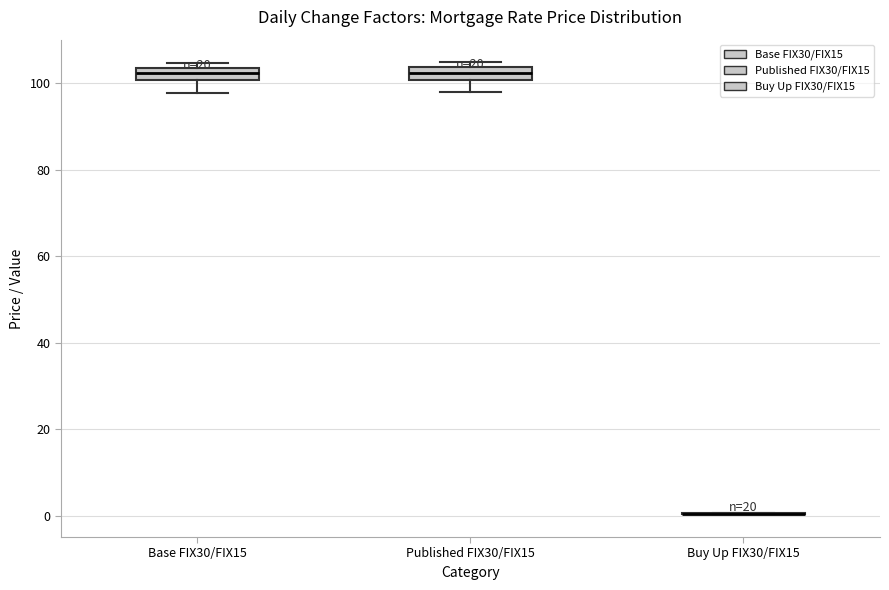

Where does the lower whisker of the box for Base FIX30/FIX15 end on the y-axis? The values are not printed on the chart, so give them approximately, as read against the axis.

98